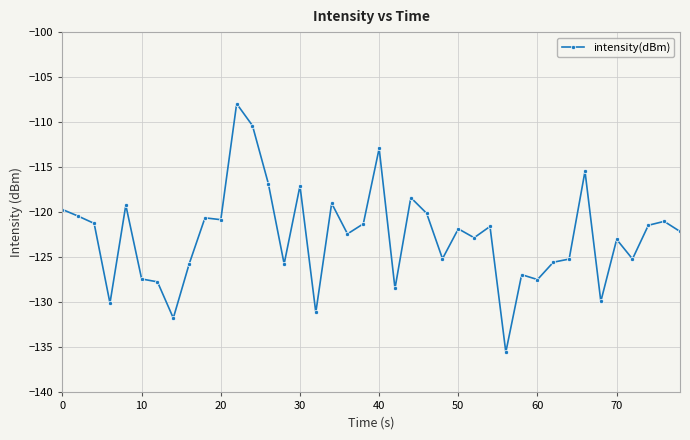

What is the difference between the second highest and second lowest values?

21.4